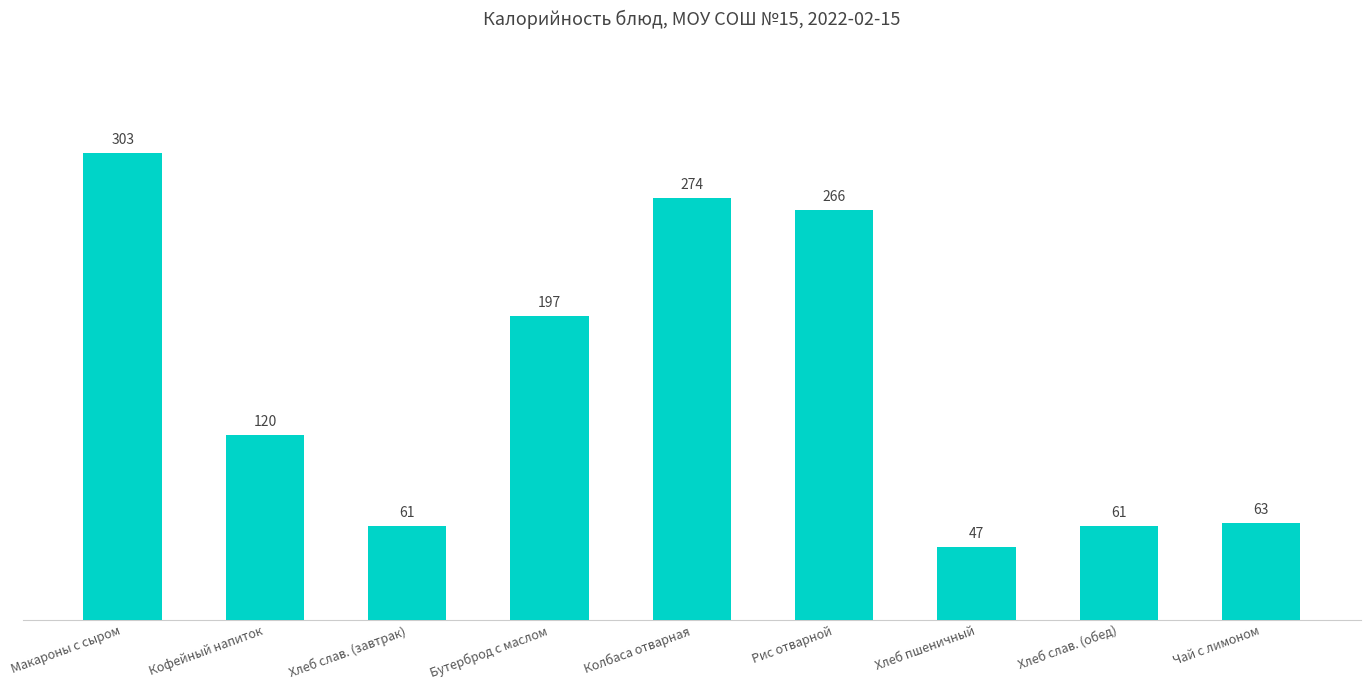

What is the sum of the values at Хлеб слав. (обед) and Колбаса отварная?

335